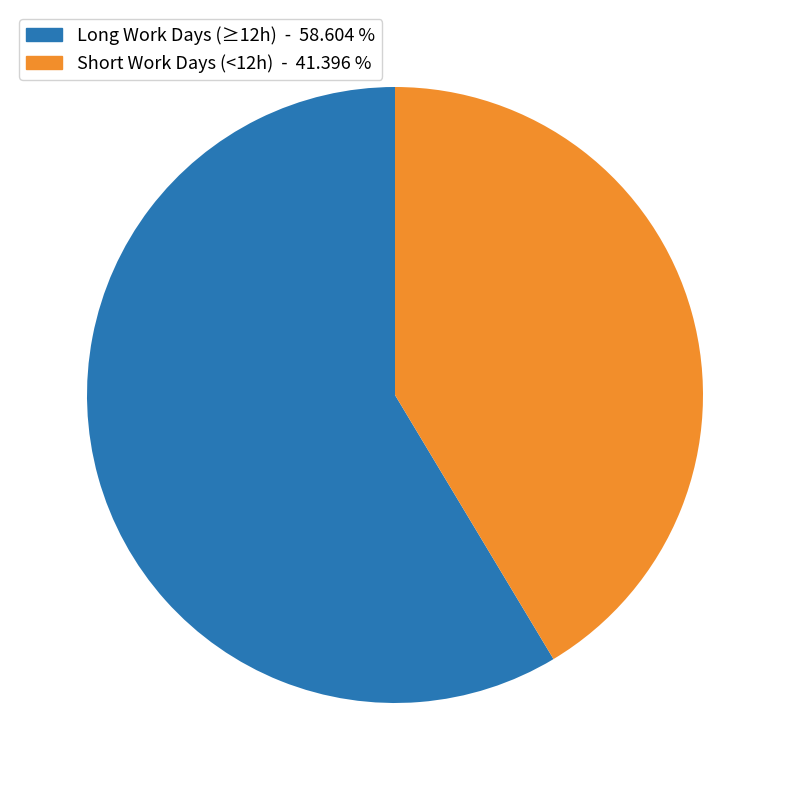

Approximately how many times larger is the value at Long Work Days (≥12h) - 58.604 % compared to Short Work Days (<12h) - 41.396 %?

1.4